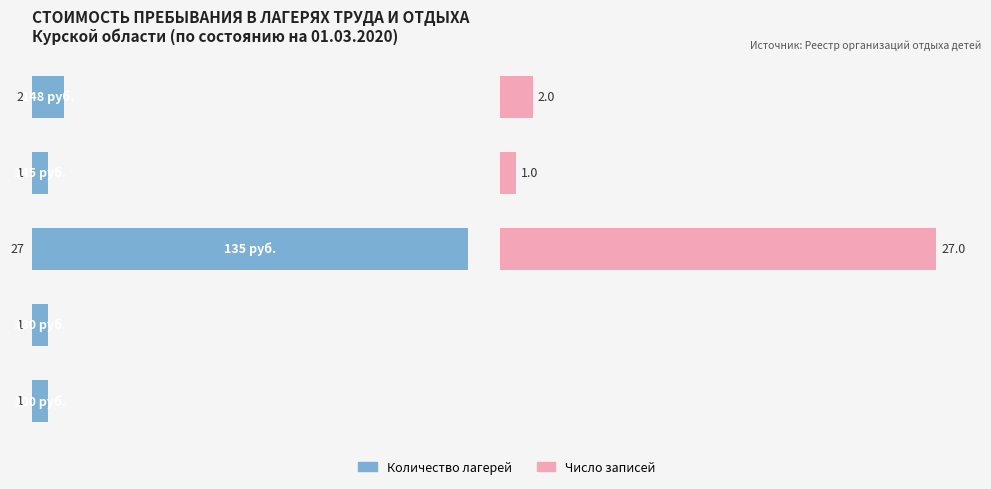

The value of Количество лагерей at 1 is 1. True or false?

True